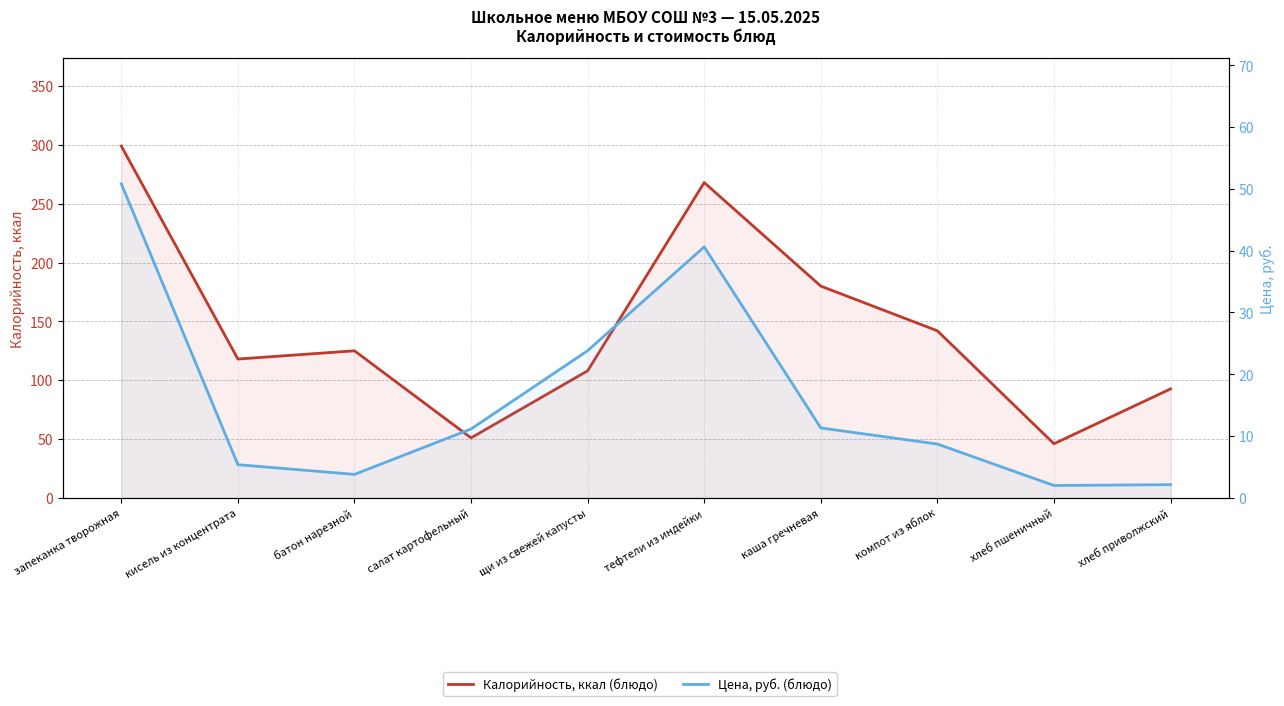

What is the lowest value of the Калорийность, ккал (блюдо) series?

46.0